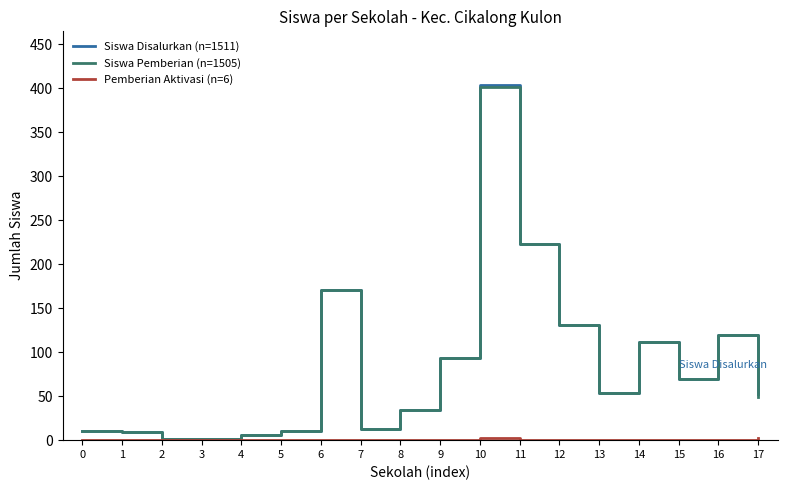

Which category has the highest value across all series?

10